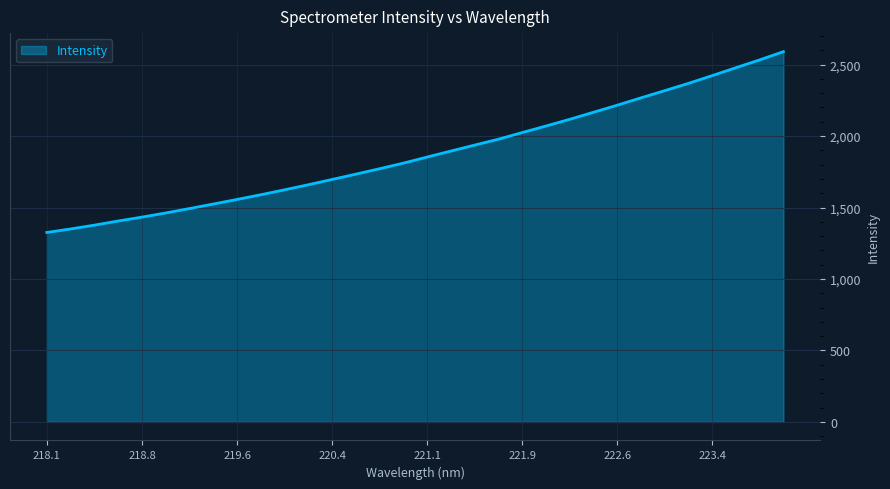

What is the sum of all values?

60050.5